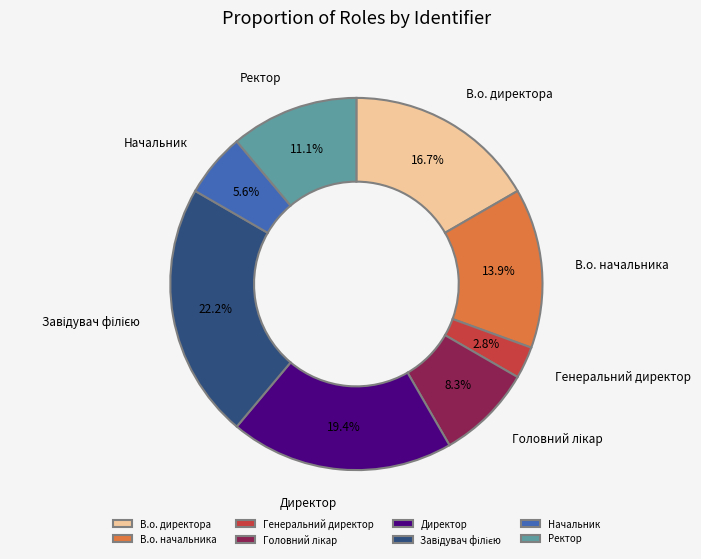

What is the smallest slice in the pie chart?

Генеральний директор